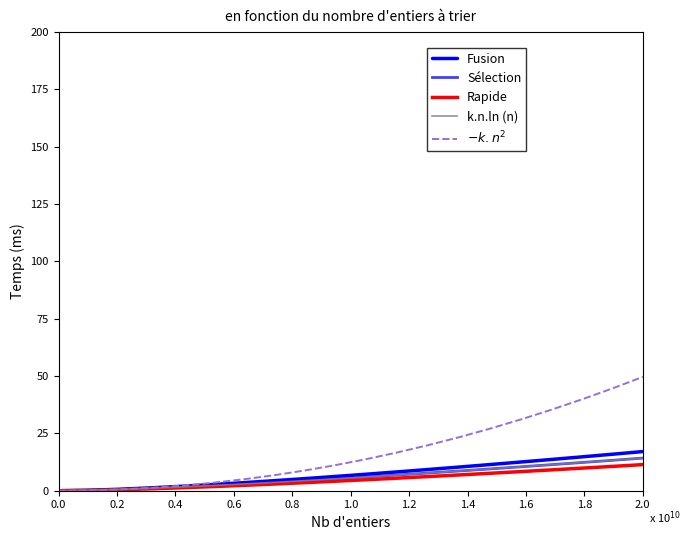

True or false: k.n.ln (n) and Fusion intersect in this chart.

False